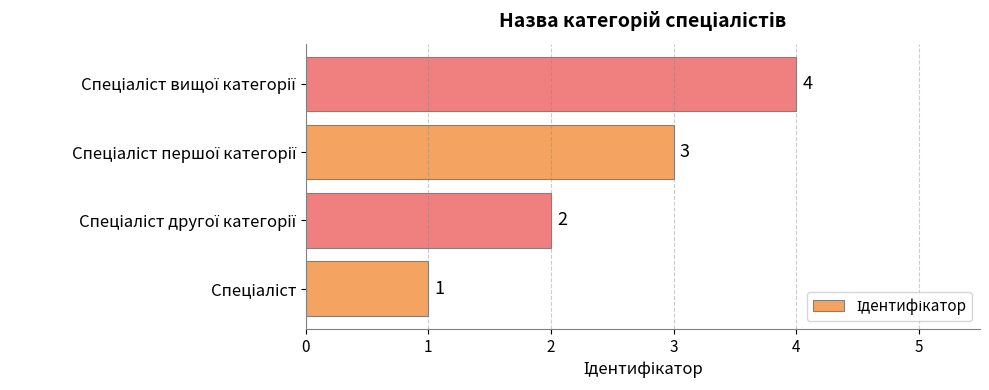

How many values are between 2 and 4?

3